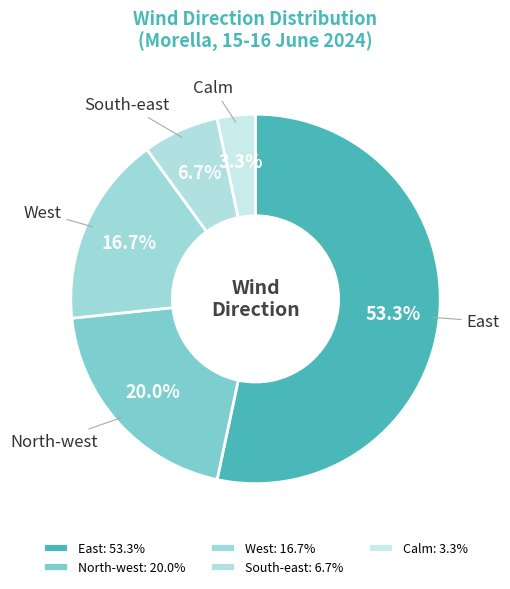

The Calm slice represents 3% of the pie. True or false?

True